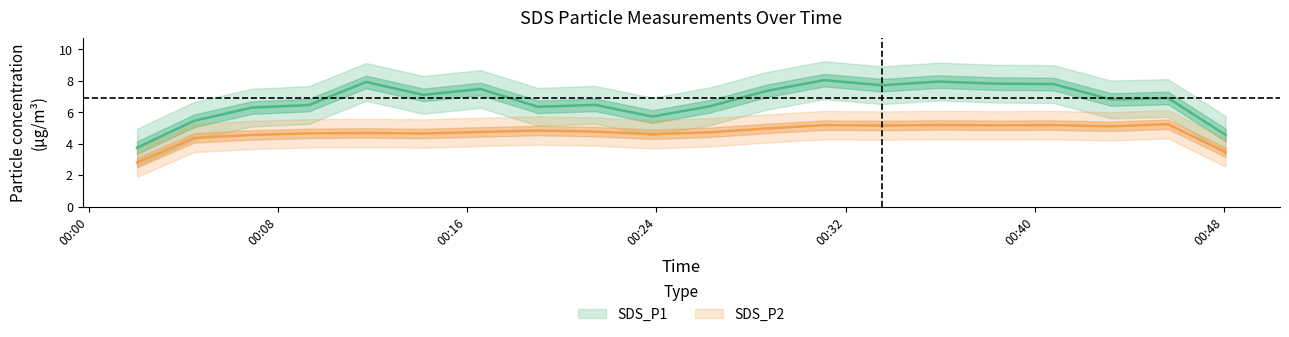

Is the value of SDS_P2 at 13 greater than the value of SDS_P1 at 3?

No